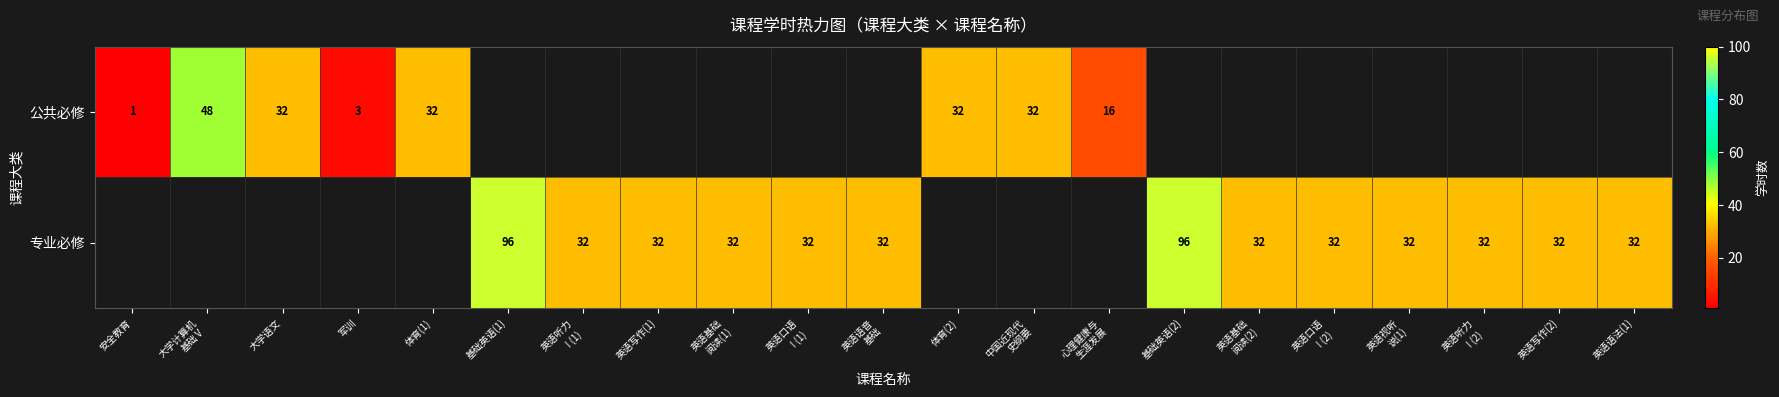

Is it true that 公共必修 equals 55 at 体育(1)?

False